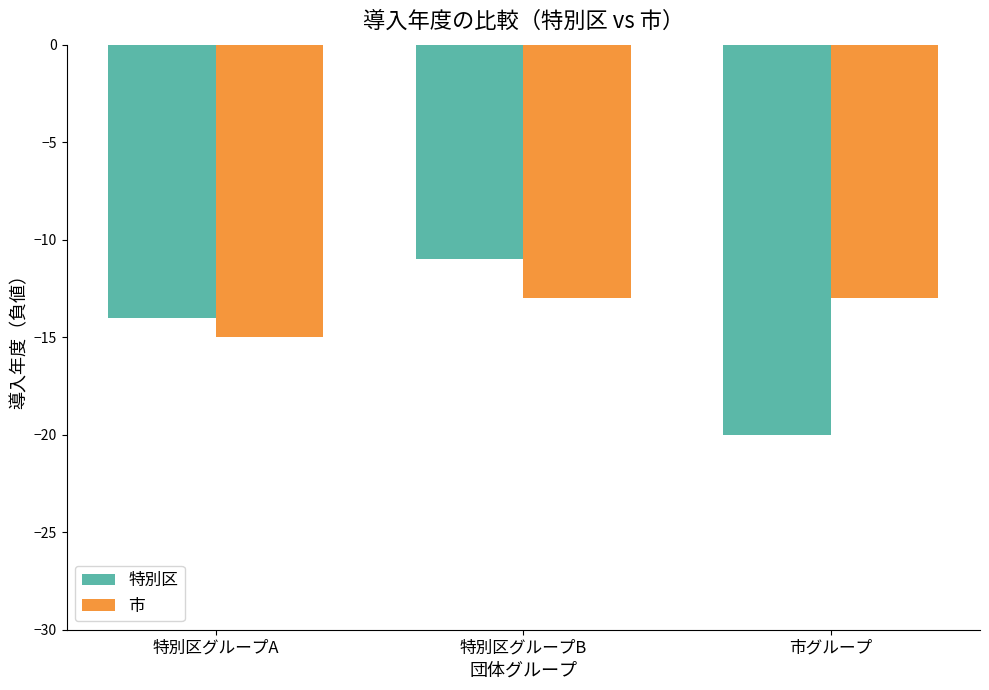

Rank the series at 特別区グループB from lowest to highest value.

市, 特別区